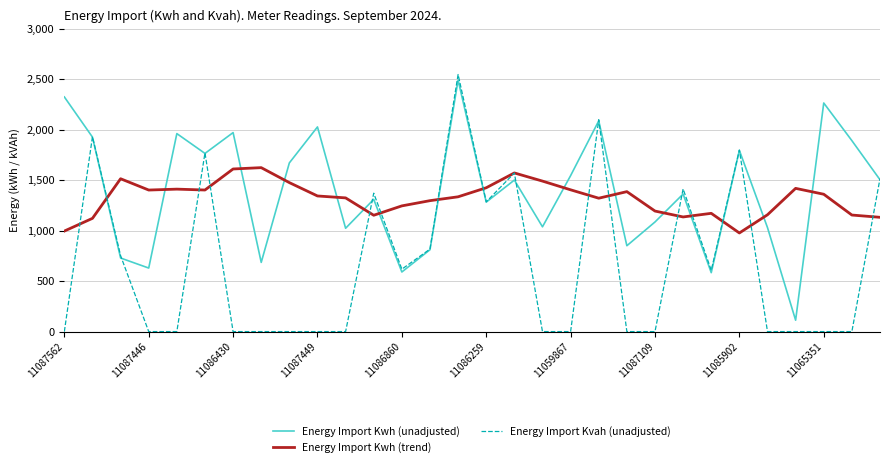

What are all the series names shown in the legend?

Energy Import Kwh (unadjusted), Energy Import Kwh (trend), Energy Import Kvah (unadjusted)